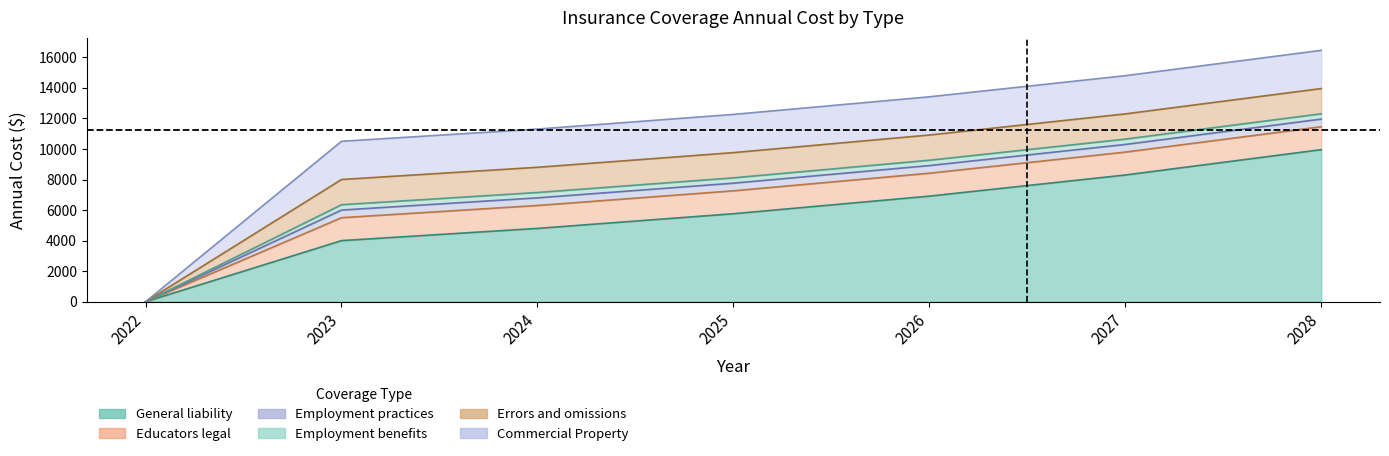

List the labels in order of Employment benefits value, smallest first.

2022, 2023, 2024, 2025, 2026, 2027, 2028